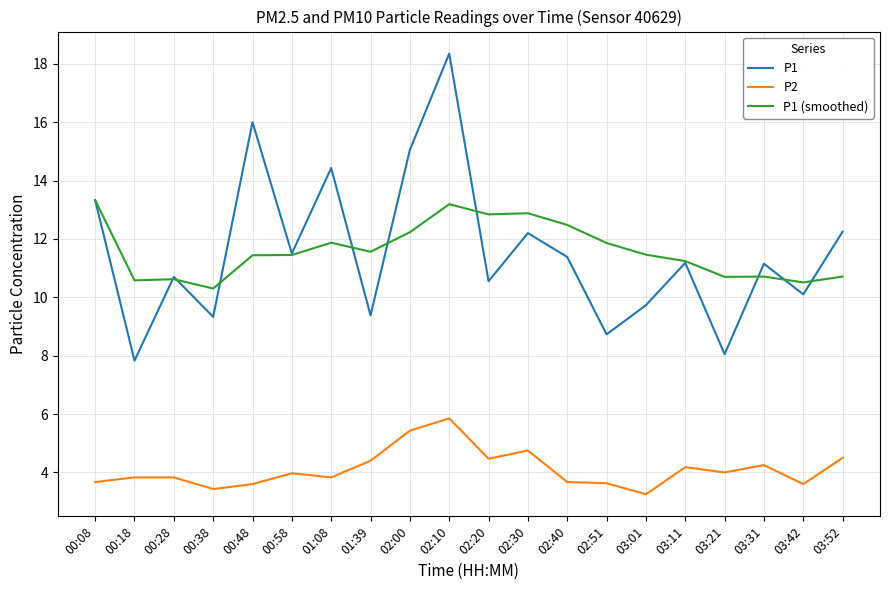

What position from the right is 02:51?

7